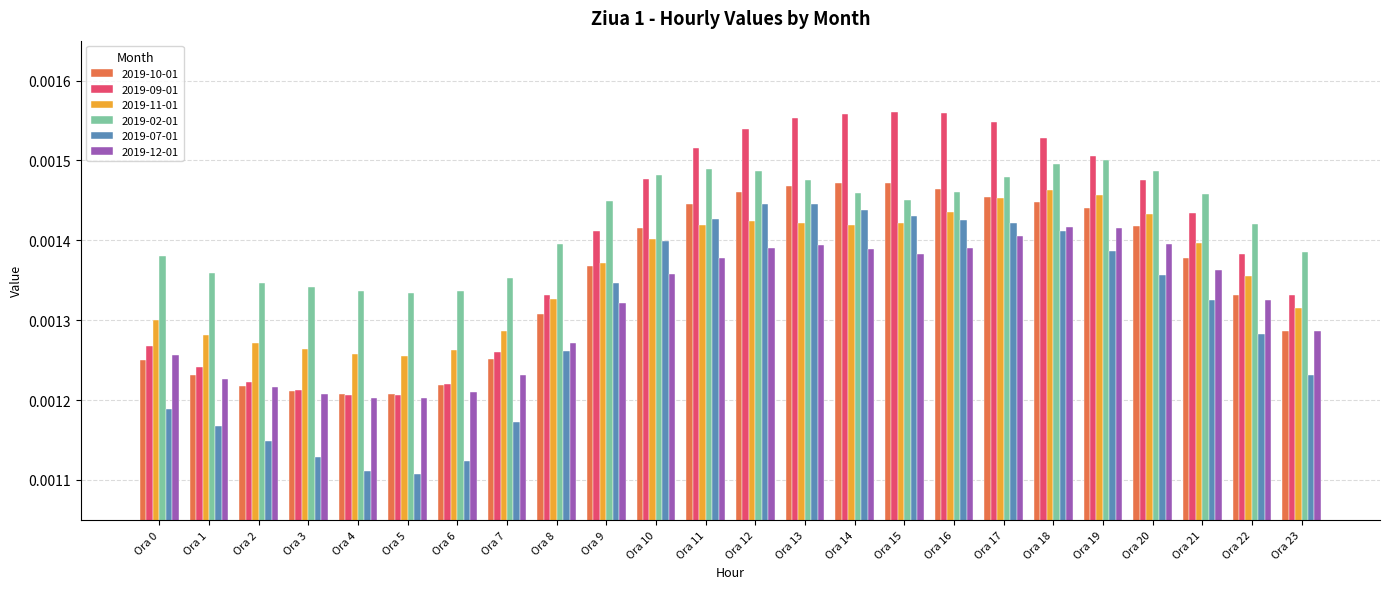

Is the value of 2019-12-01 at Ora 6 greater than the value of 2019-11-01 at Ora 9?

No